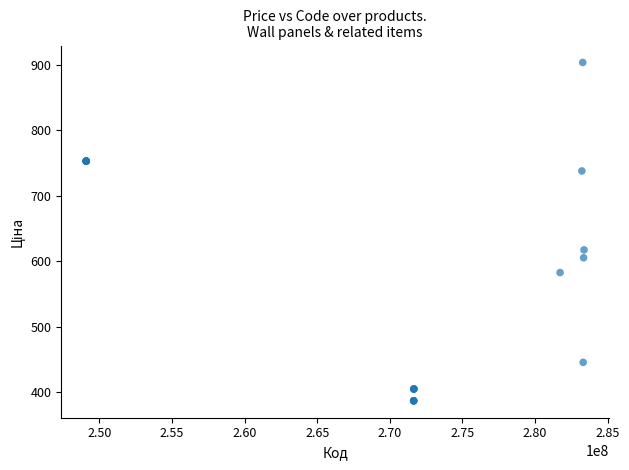

What Y value in the scatter plot is closest to 645?

617.4